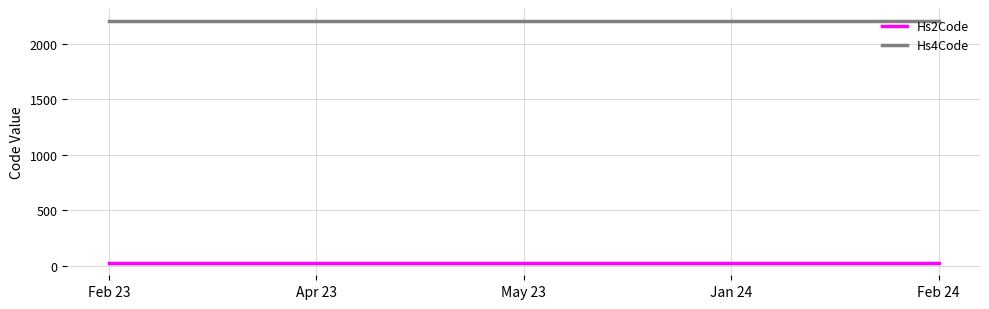

What is the minimum value shown in the chart?

22